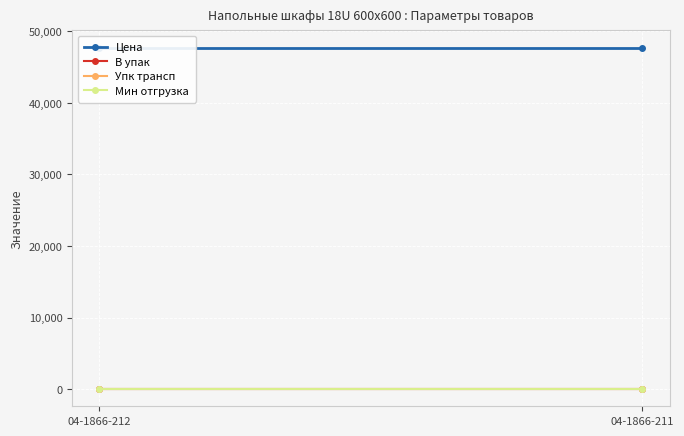

Reading left to right, list all the values displayed in this chart.

Цена: 47741.4	47741.4
В упак: 1.0	1.0
Упк трансп: 1.0	1.0
Мин отгрузка: 0.0	0.0